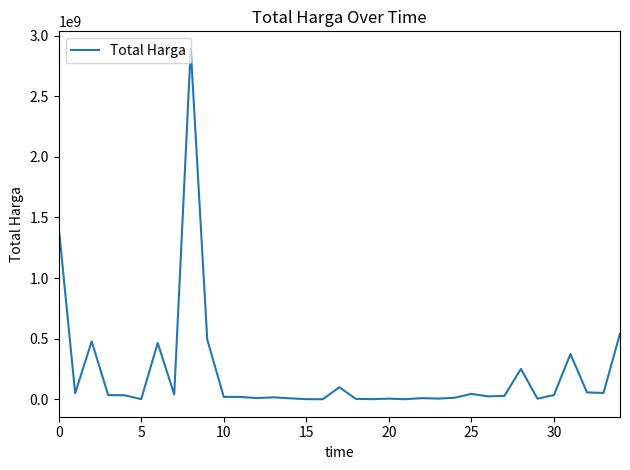

What is the difference between the maximum and minimum values?

2892044000